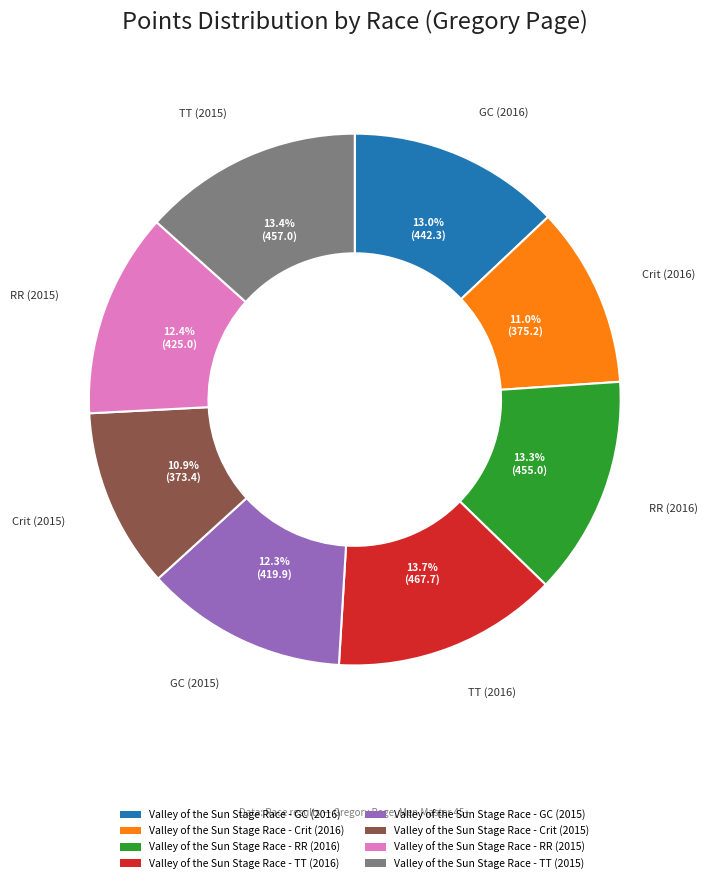

To the nearest percent, what is the difference between the largest and smallest slice percentages?

3%